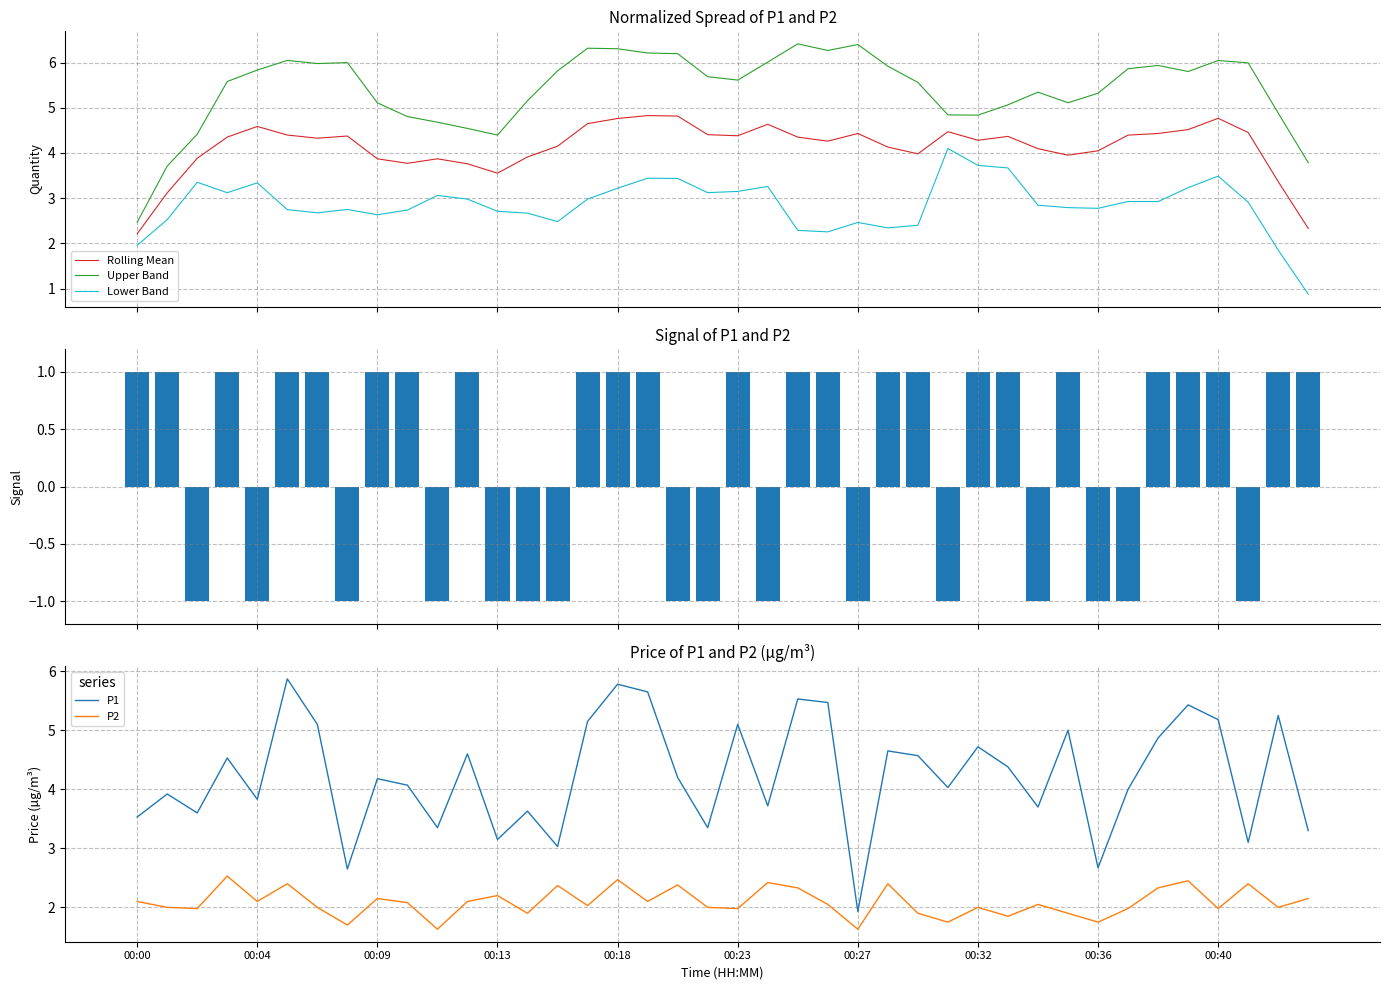

Are the bars grouped side by side (vs. stacked)?

Yes